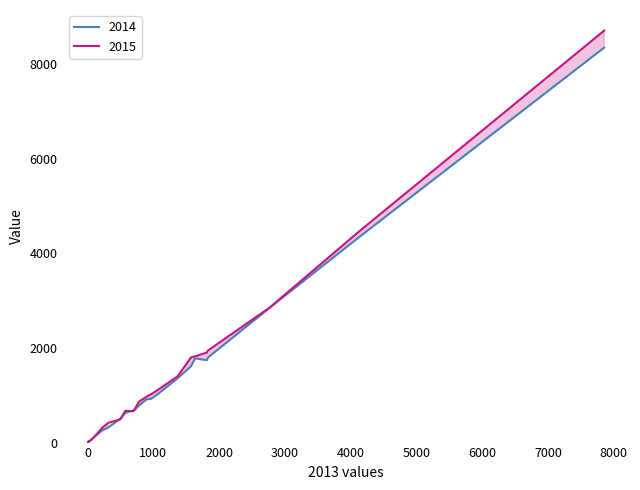

Which series has the largest total across all categories?

2015